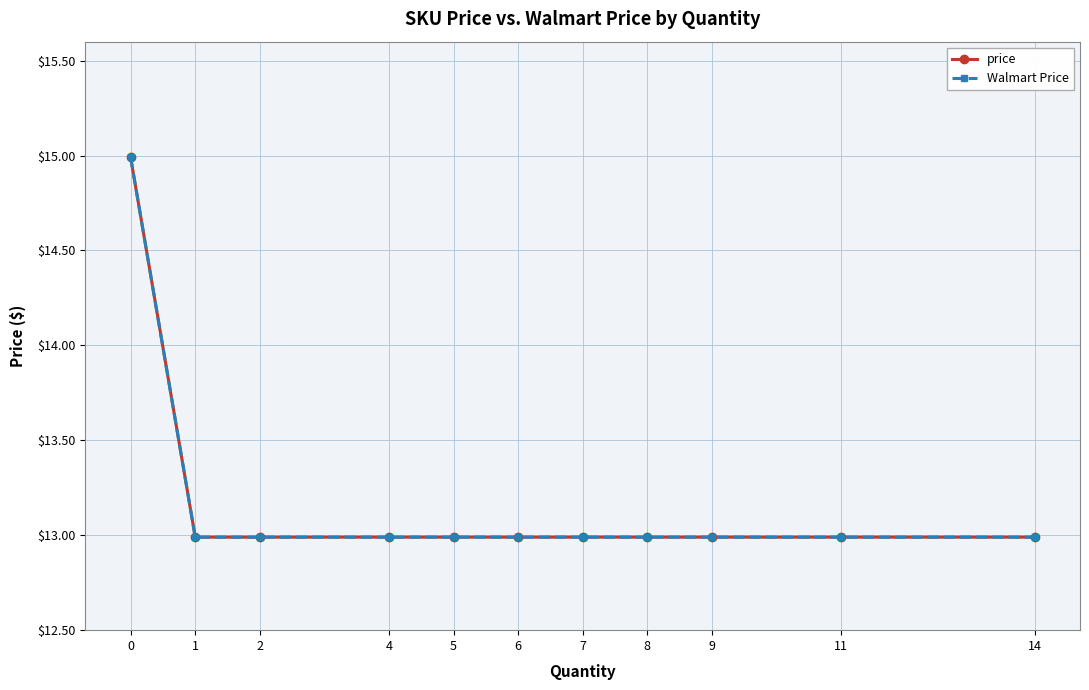

Does the chart have visible grid lines?

Yes